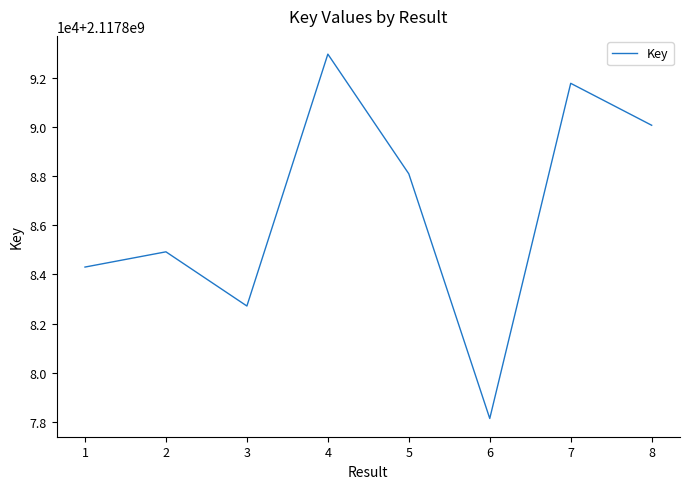

Reading left to right, what are all the values shown in this chart?

2117884298	2117884918	2117882714	2117892959	2117888090	2117878139	2117891771	2117890065